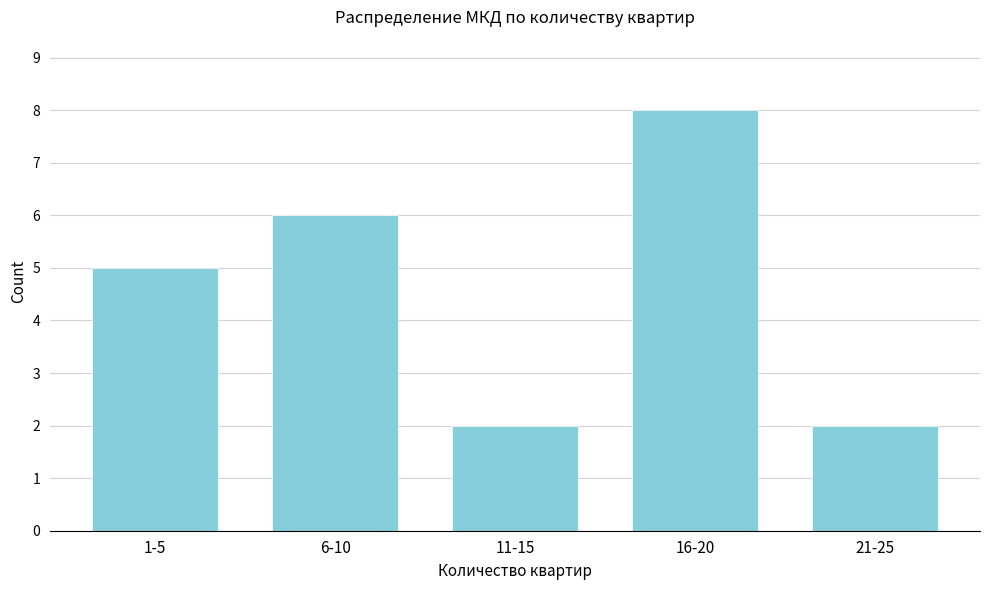

Reading left to right, transcribe all the data shown in this chart.

5	6	2	8	2